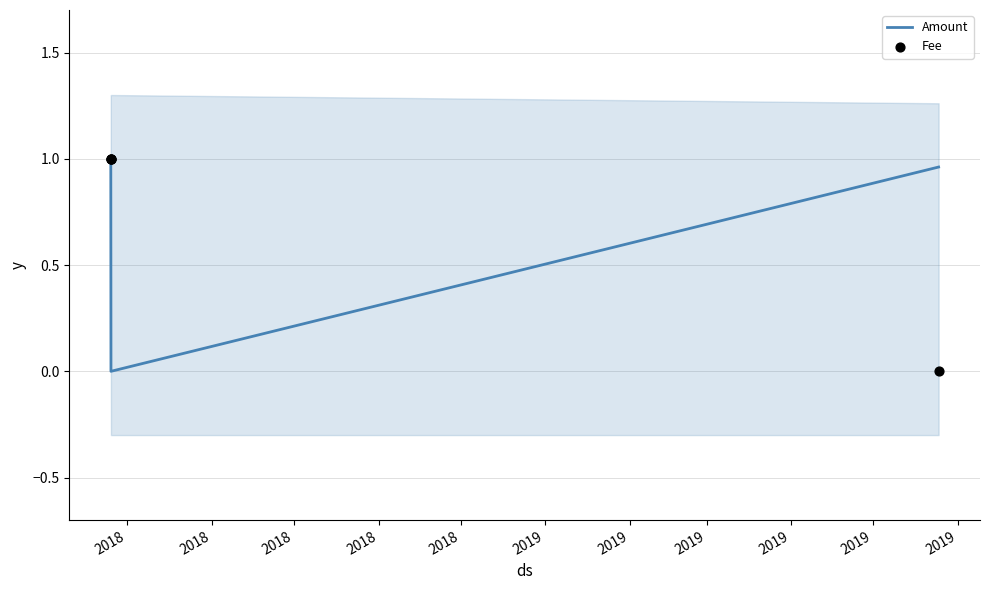

What is the total value across all series at 2018?

2.0